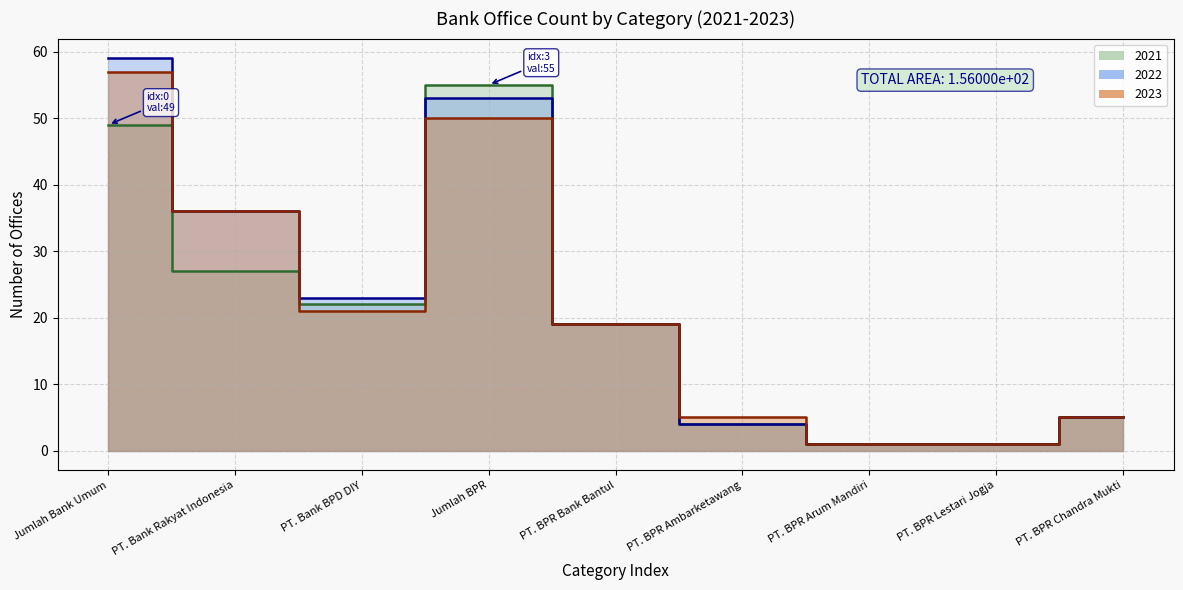

Reading left to right, list all the values displayed in this chart.

2021: Jumlah Bank Umum=49	PT. Bank Rakyat Indonesia=27	PT. Bank BPD DIY=22	Jumlah BPR=55	PT. BPR Bank Bantul=19	PT. BPR Ambarketawang=4	PT. BPR Arum Mandiri=1	PT. BPR Lestari Jogja=1	PT. BPR Chandra Mukti=5
2022: Jumlah Bank Umum=59	PT. Bank Rakyat Indonesia=36	PT. Bank BPD DIY=23	Jumlah BPR=53	PT. BPR Bank Bantul=19	PT. BPR Ambarketawang=4	PT. BPR Arum Mandiri=1	PT. BPR Lestari Jogja=1	PT. BPR Chandra Mukti=5
2023: Jumlah Bank Umum=57	PT. Bank Rakyat Indonesia=36	PT. Bank BPD DIY=21	Jumlah BPR=50	PT. BPR Bank Bantul=19	PT. BPR Ambarketawang=5	PT. BPR Arum Mandiri=1	PT. BPR Lestari Jogja=1	PT. BPR Chandra Mukti=5